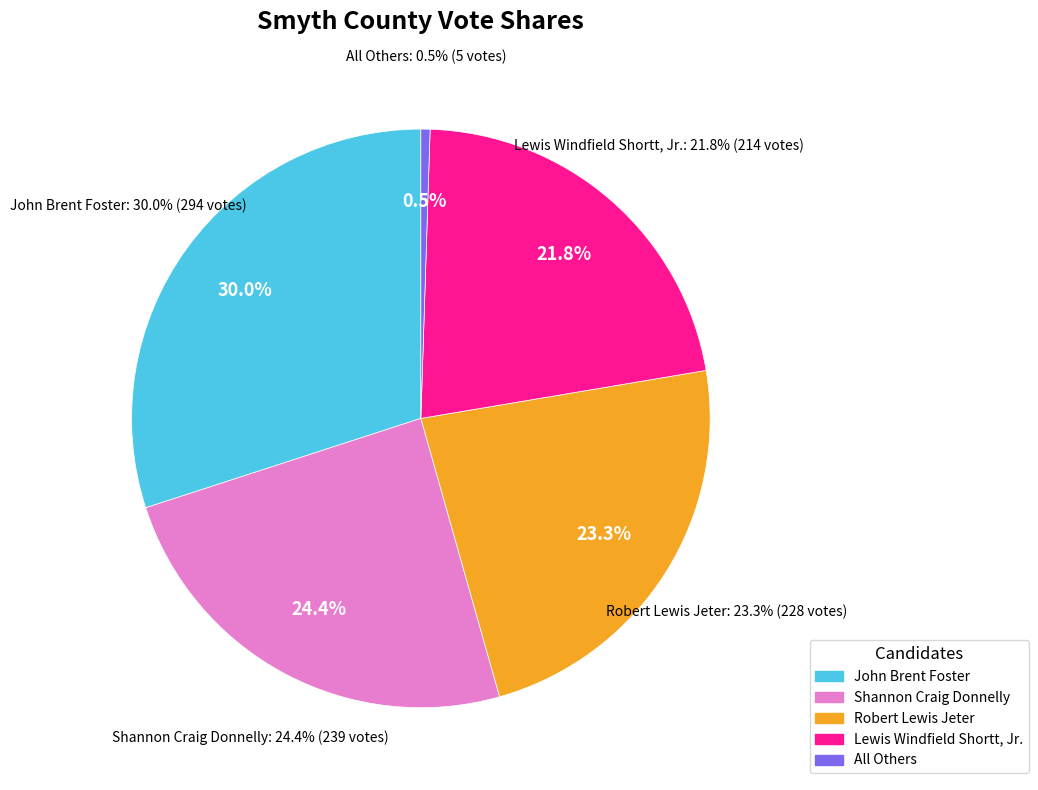

Which category has the biggest portion of the pie?

John Brent Foster